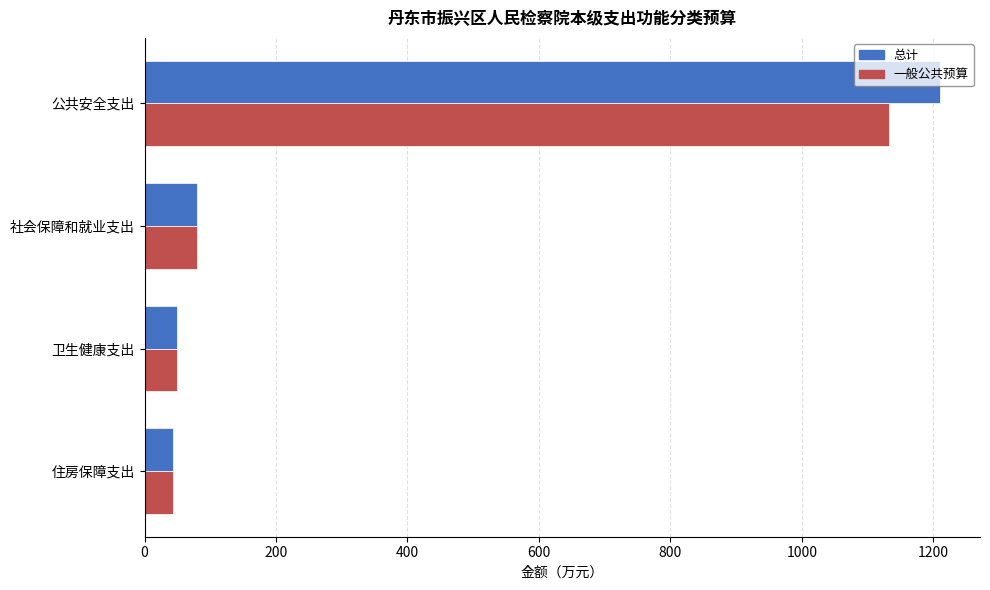

Read the 总计 value at 社会保障和就业支出.

79.8